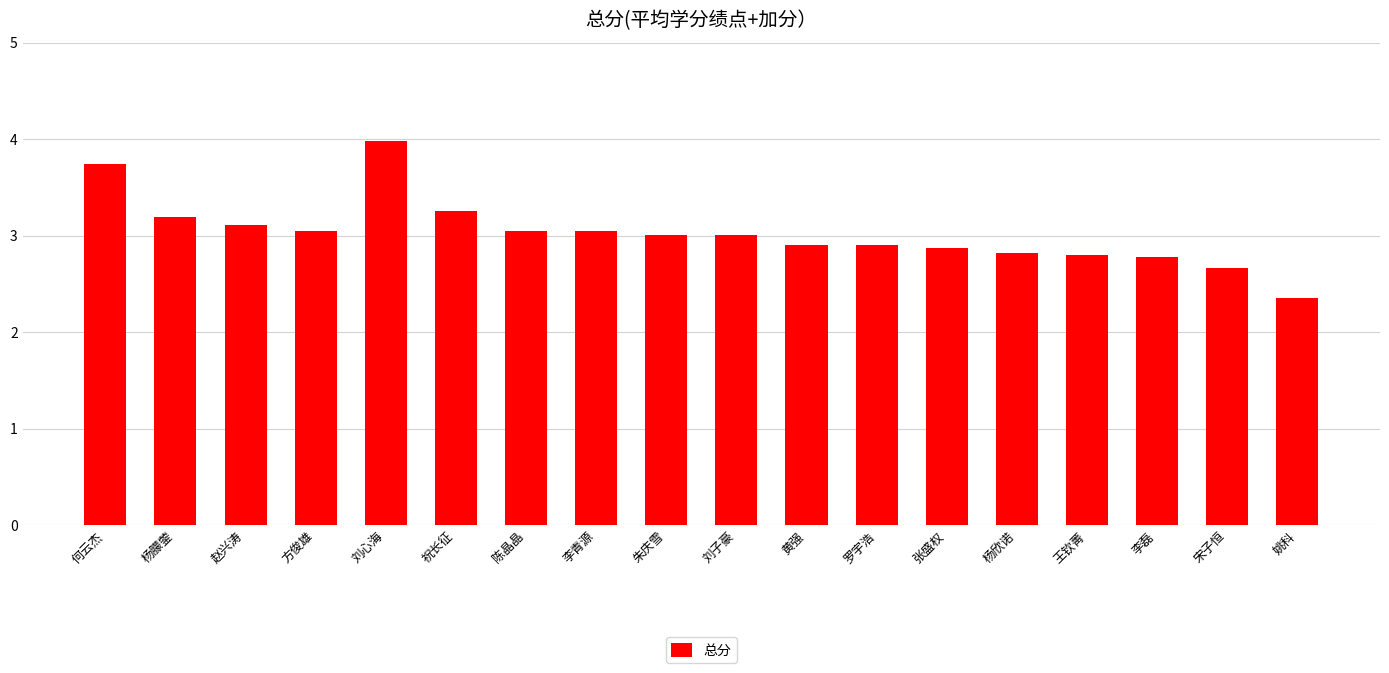

True or false: the data shows 4.4 at 杨朦蓥.

False